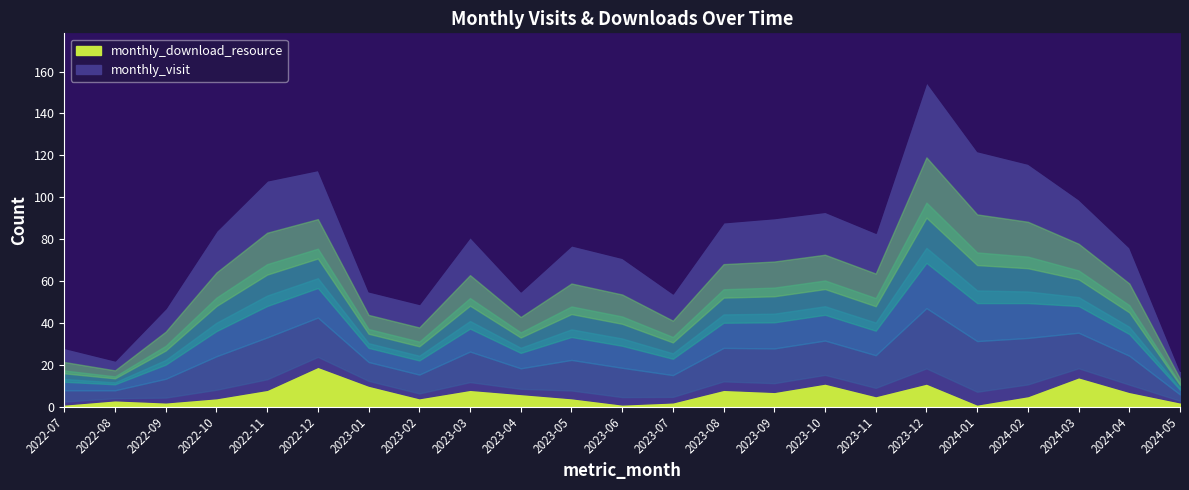

At which category does monthly_download_resource reach its first local valley?

2022-09